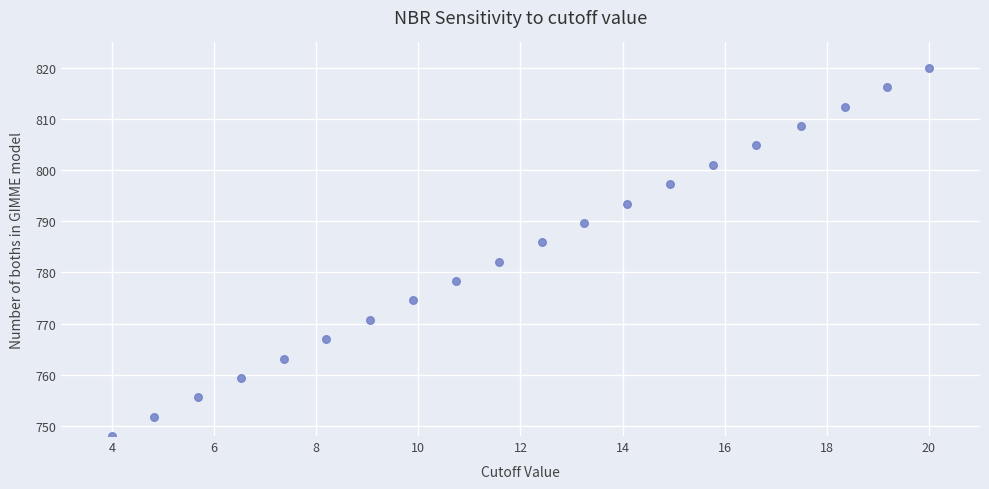

What is the range of X values (max minus min)?

16.0